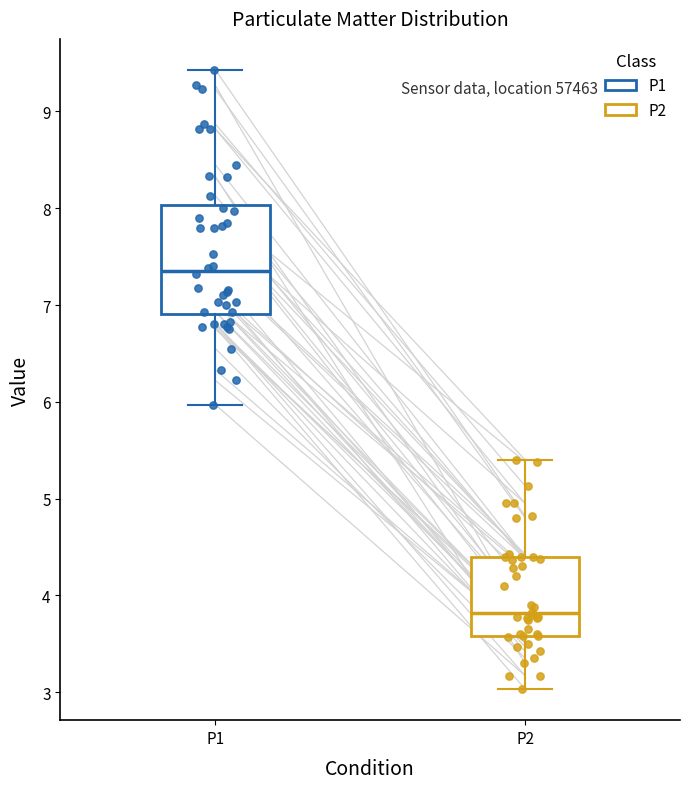

Which box has the highest median line?

P1